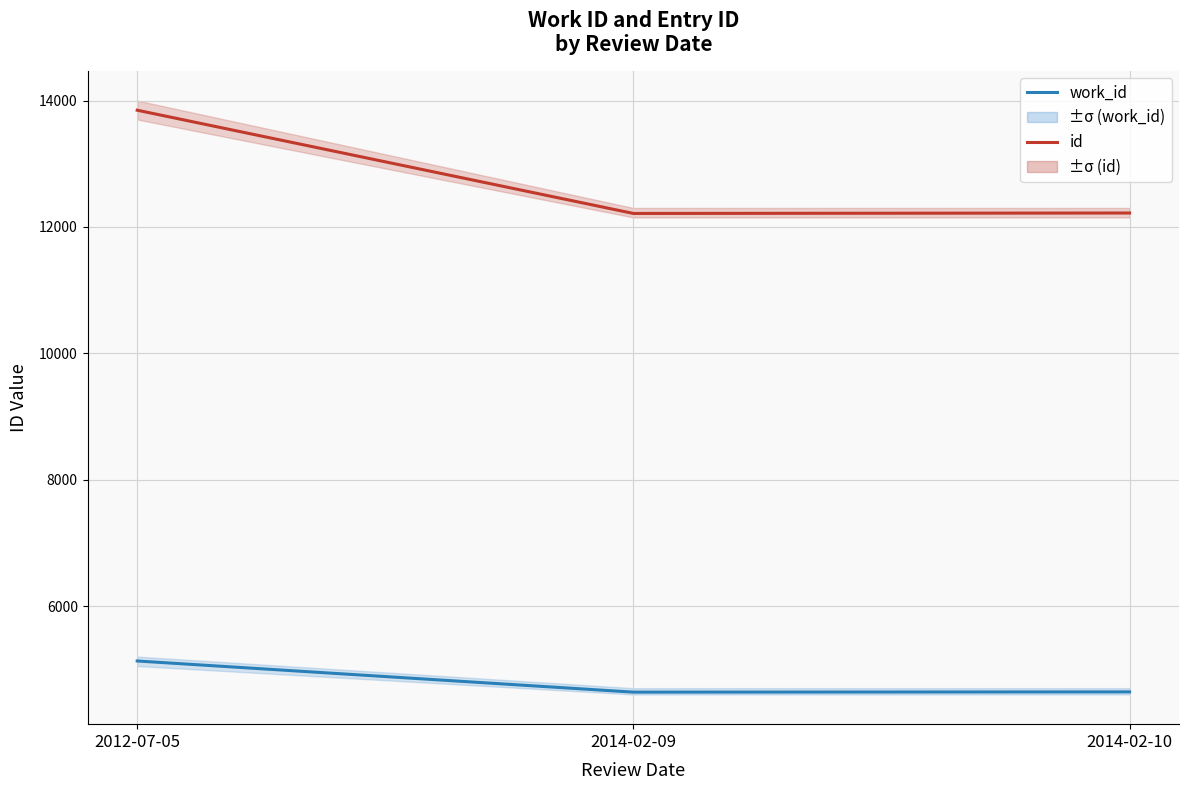

Reading left to right, list all the values displayed in this chart.

id: 13847	12213	12220
work_id: 5130	4637	4641